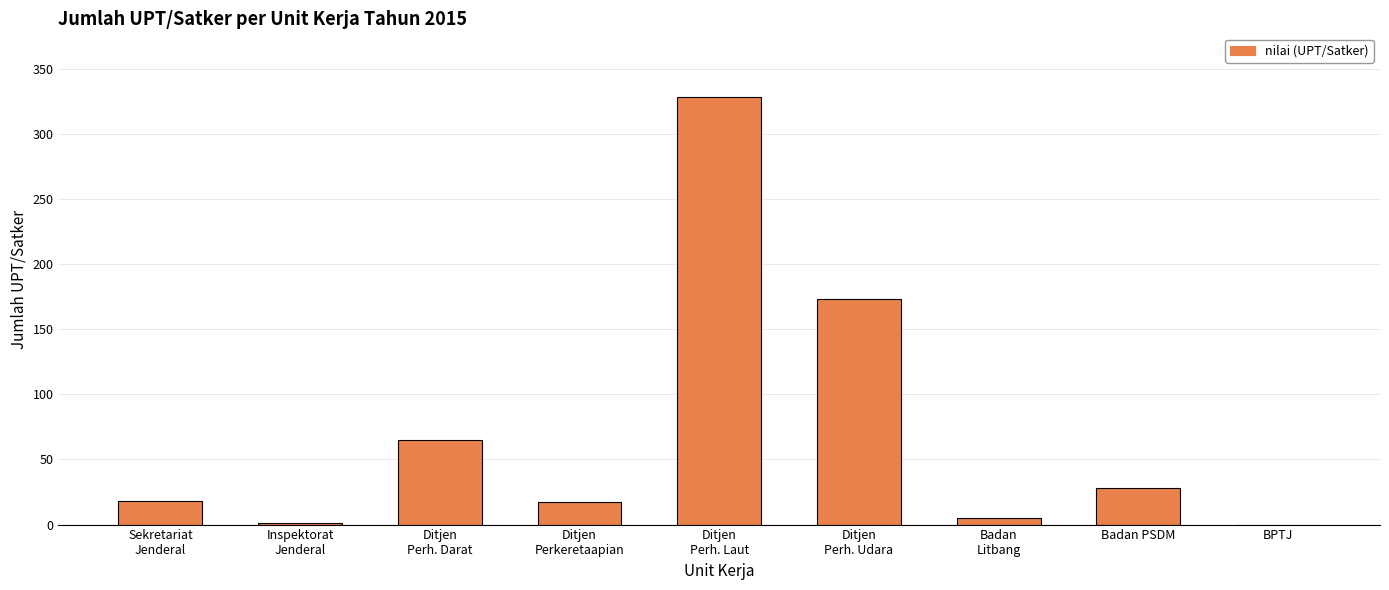

How many series are shown in this chart?

1